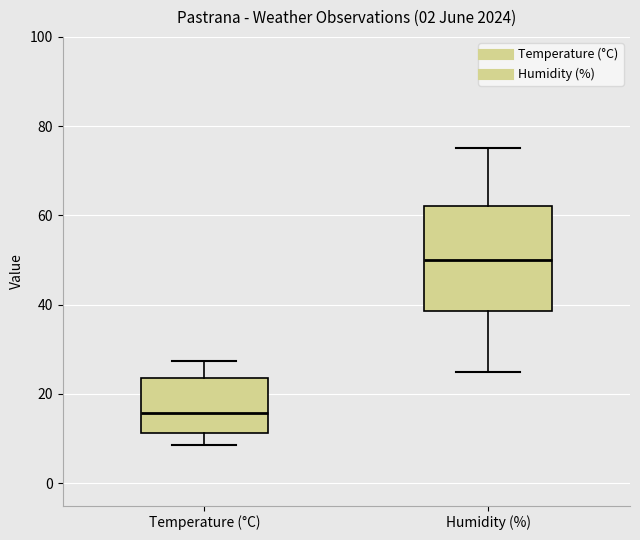

Where does the upper whisker of the box for Humidity (%) end on the y-axis? The values are not printed on the chart, so give them approximately, as read against the axis.

76